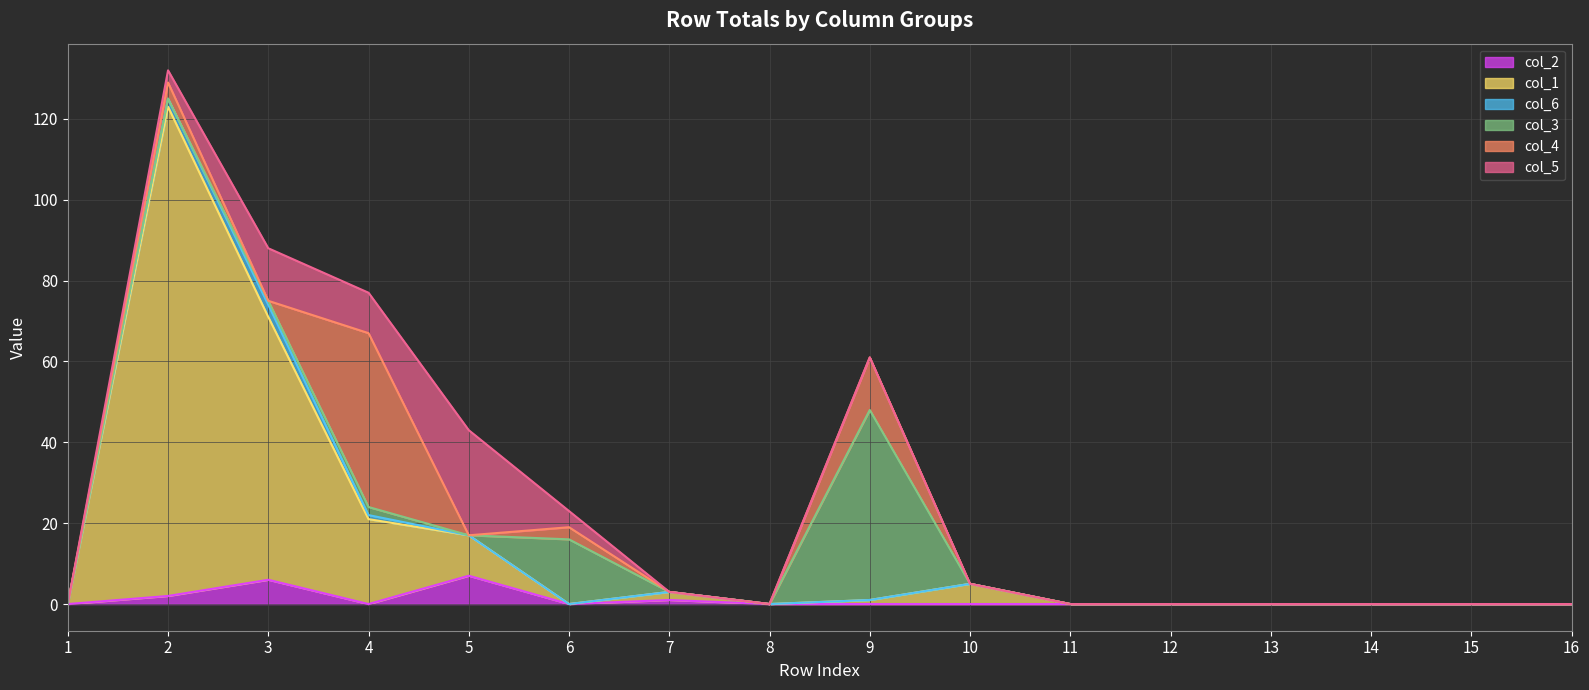

Which category has the highest value across all series?

2